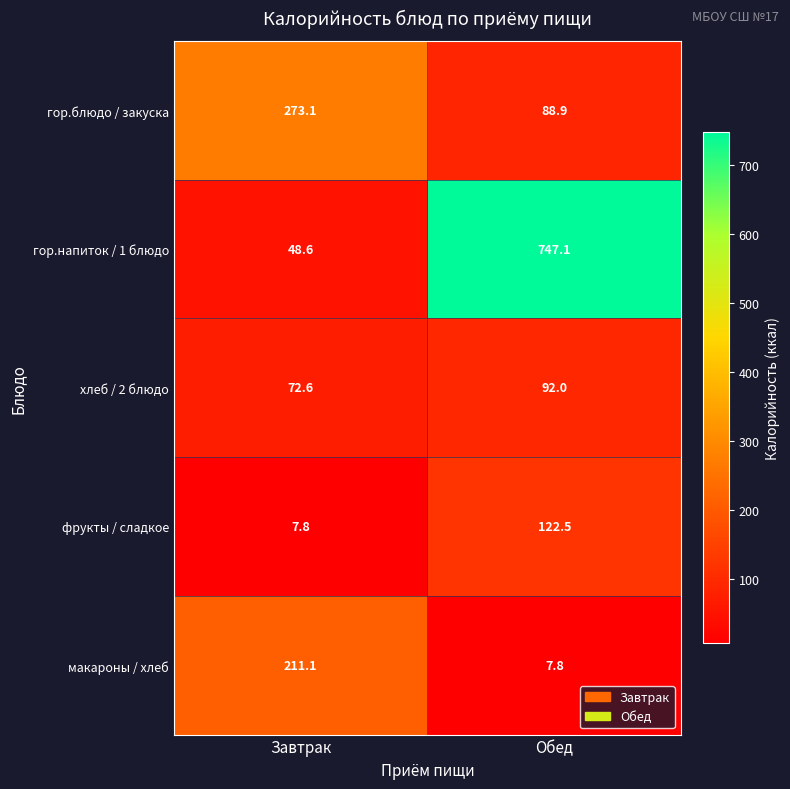

What is the greatest value displayed?

747.1